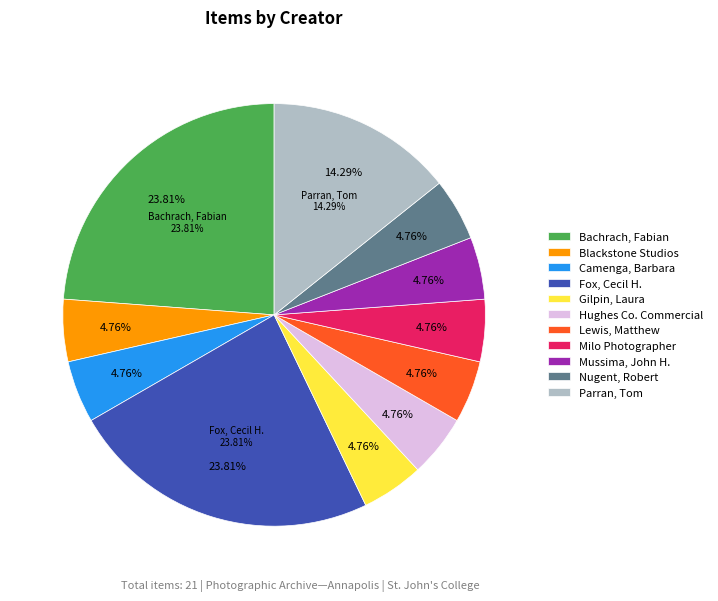

Does Mussima, John H. account for over 50% of the chart?

No